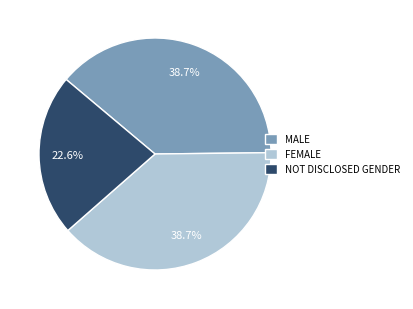

Which category has the smallest portion of the pie?

NOT DISCLOSED GENDER